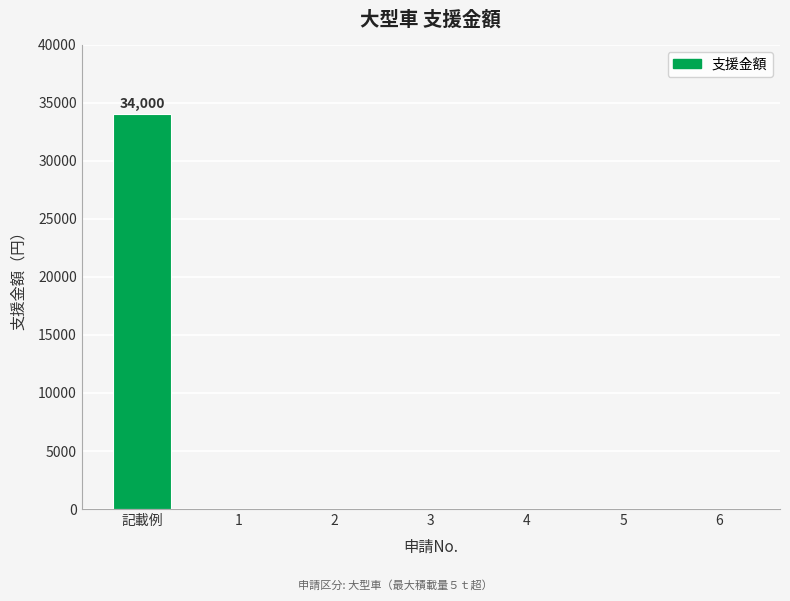

Are the bars grouped side by side (vs. stacked)?

No